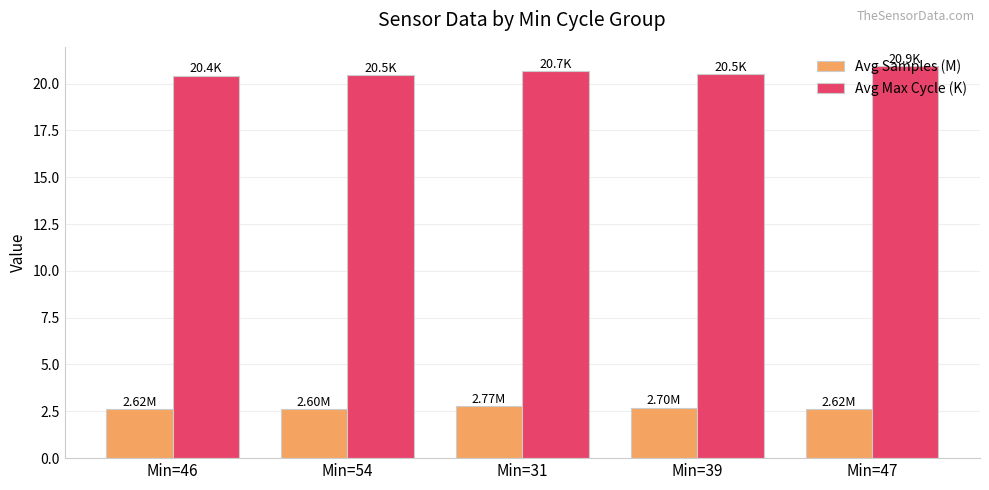

What are all the series names shown in the legend?

Avg Samples (M), Avg Max Cycle (K)